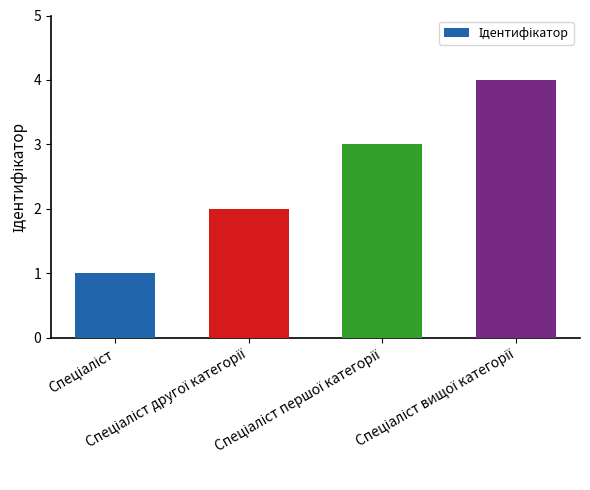

Reading left to right, transcribe all the data shown in this chart.

1	2	3	4